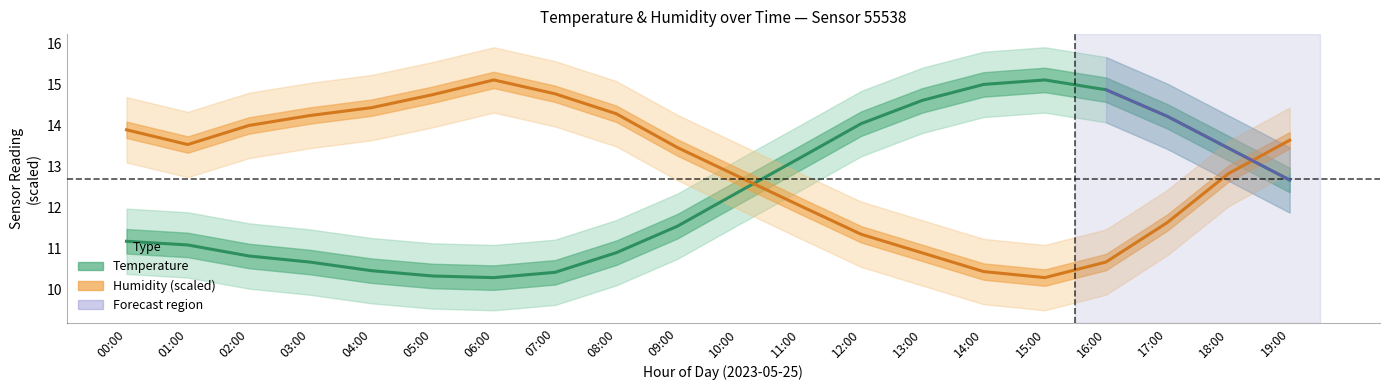

What is the maximum value for Temperature (°C)?

15.1